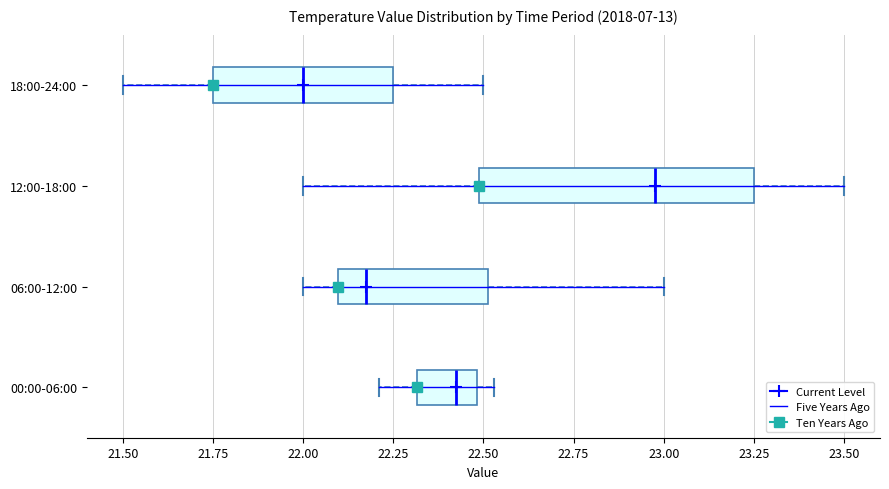

Reading bottom to top, read every box against the x-axis: the position of its median line, the range the box covers, and the ends of its whiskers. The values are not printed on the chart, so give them approximately, as read against the axis.

00:00-06:00: median 22.45, box 22.30 to 22.50, whiskers 22.20 to 22.55
06:00-12:00: median 22.20, box 22.10 to 22.50, whiskers 22.00 to 23.00
12:00-18:00: median 23.00, box 22.50 to 23.25, whiskers 22.00 to 23.50
18:00-24:00: median 22.00, box 21.75 to 22.25, whiskers 21.50 to 22.50